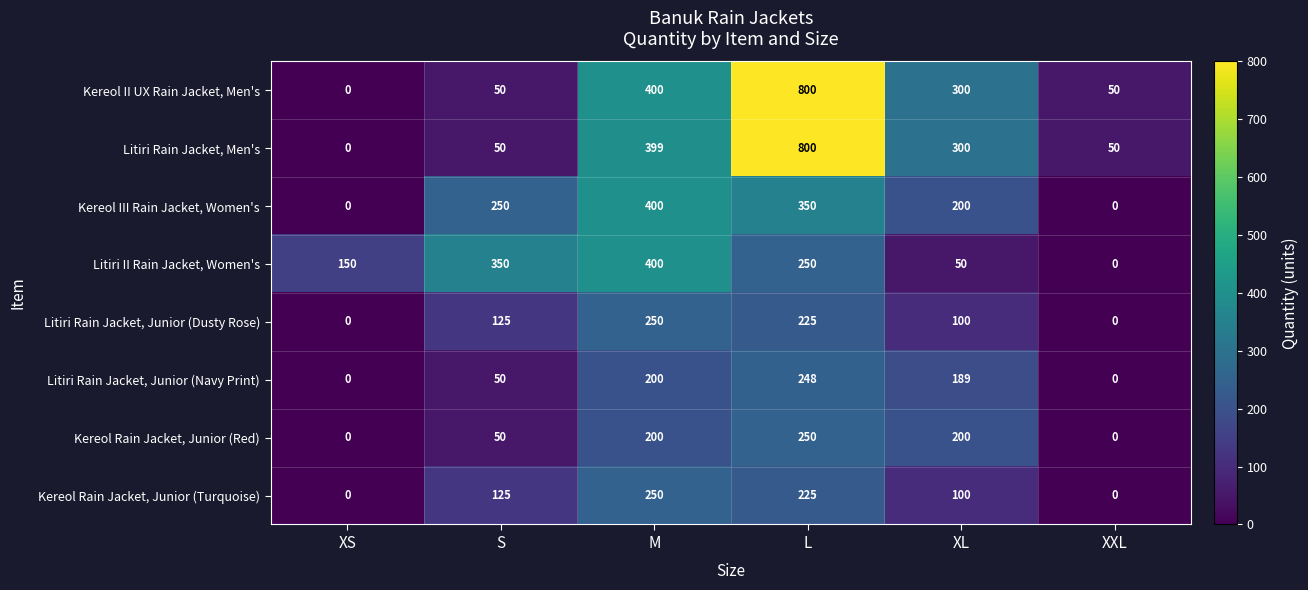

What is the greatest value displayed?

800